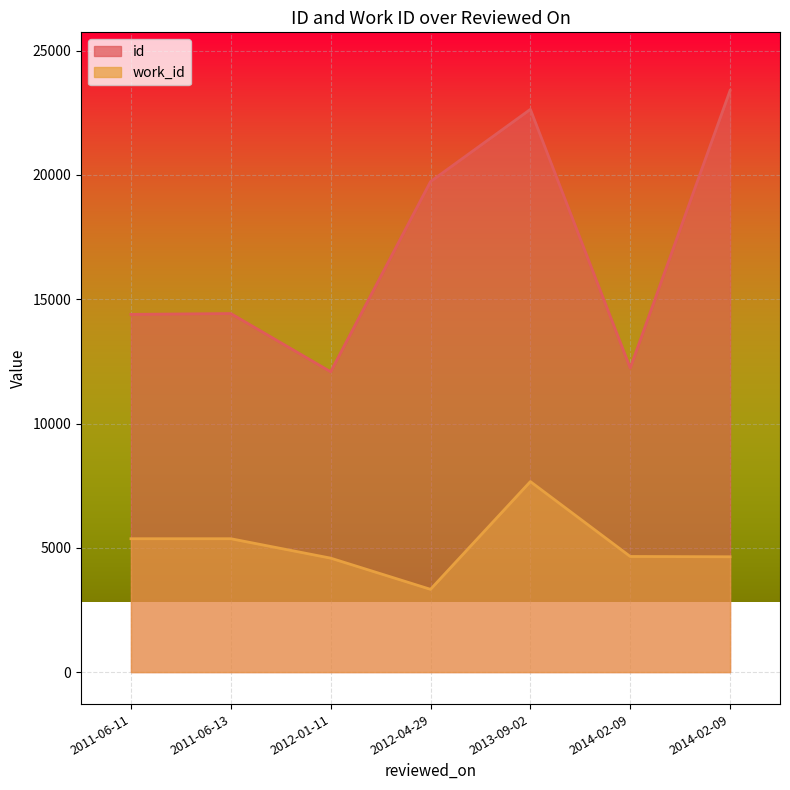

Which series has the largest range (max minus min)?

id